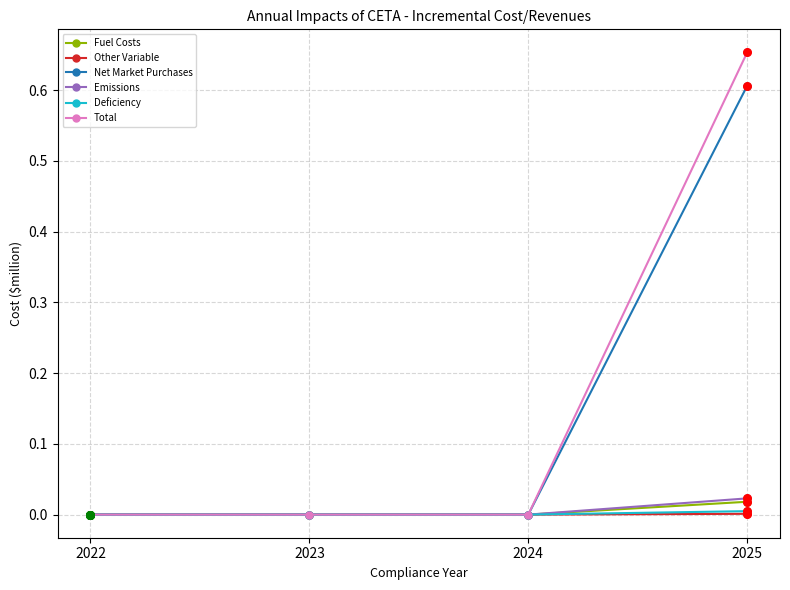

At which category is the sum across all series the highest?

2025